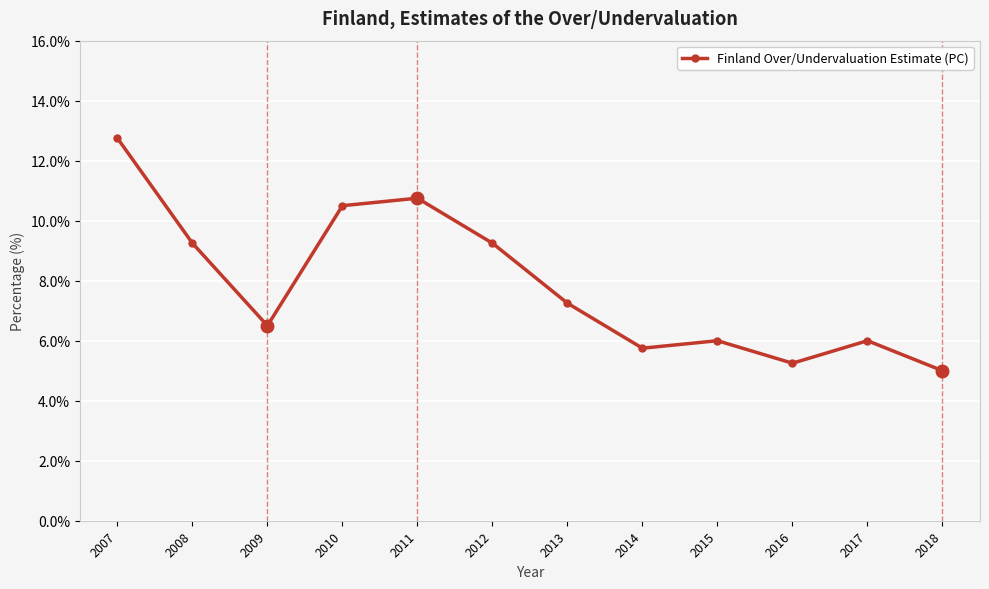

Where is the data nearest to the value 8?

2013